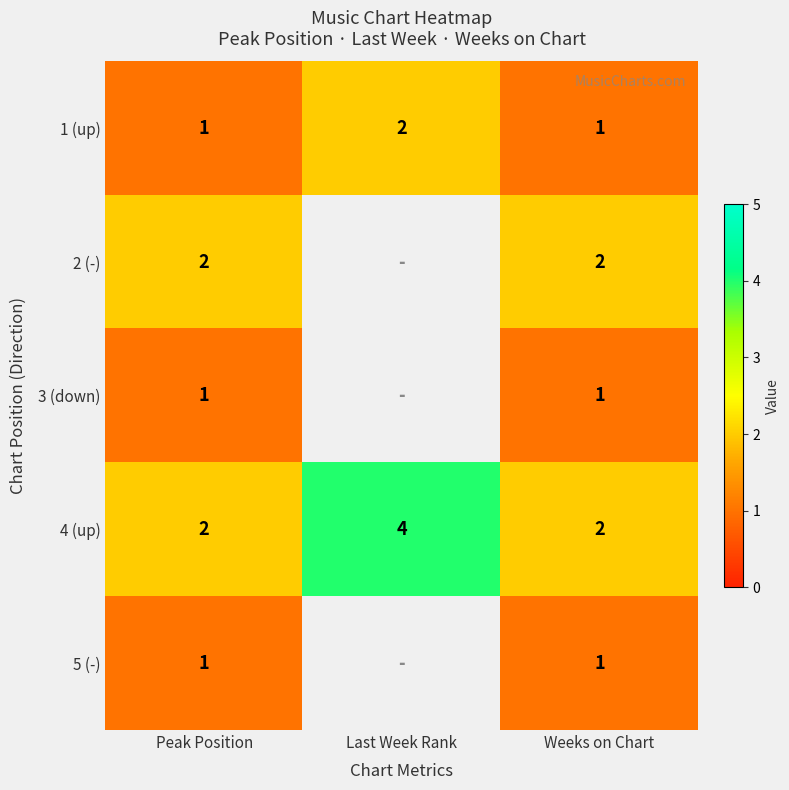

Is it true that 4 (up) equals 1 at Peak Position?

False